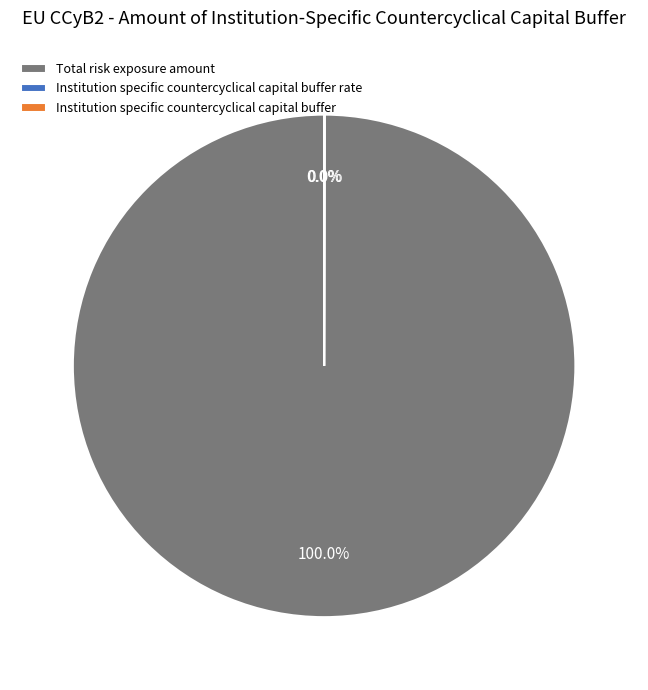

Which slice is the largest?

Total risk exposure amount